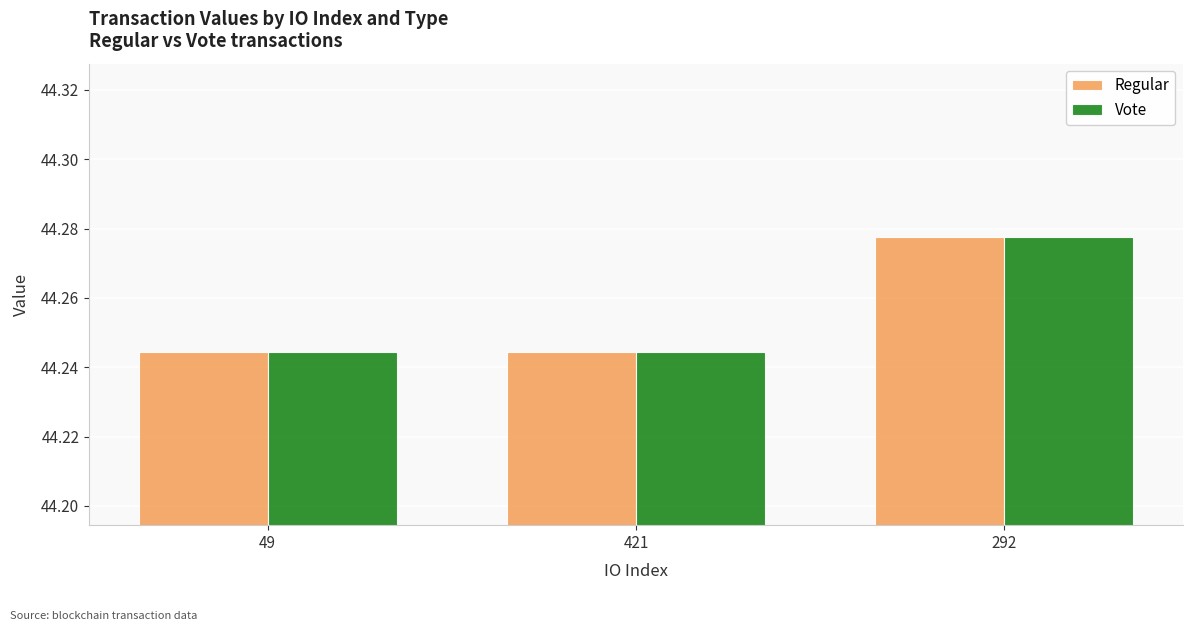

Is it true that Regular equals 71.2 at 421?

False